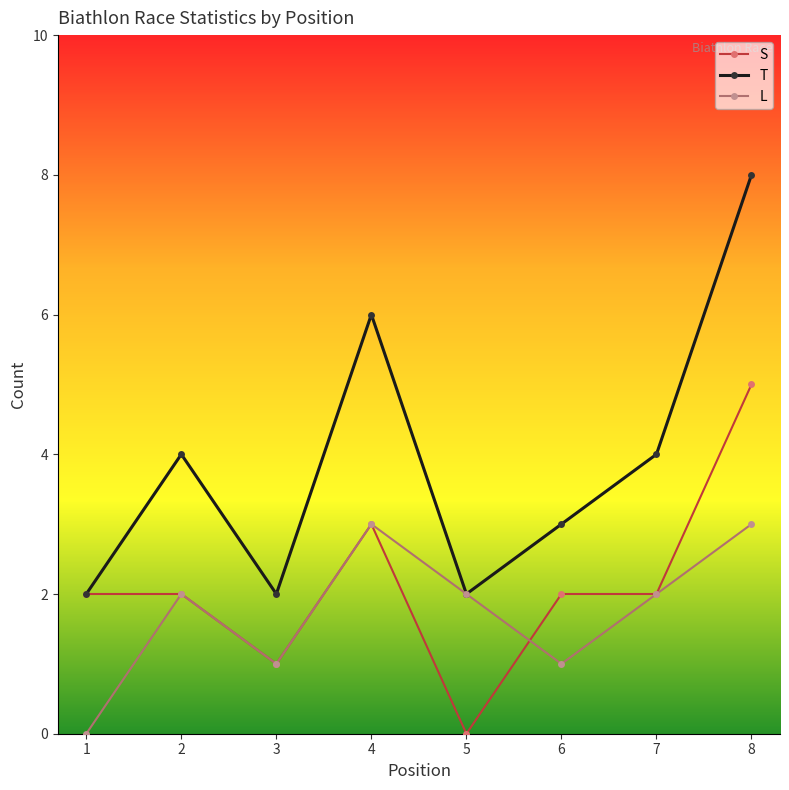

Count the number of categories in the chart.

8